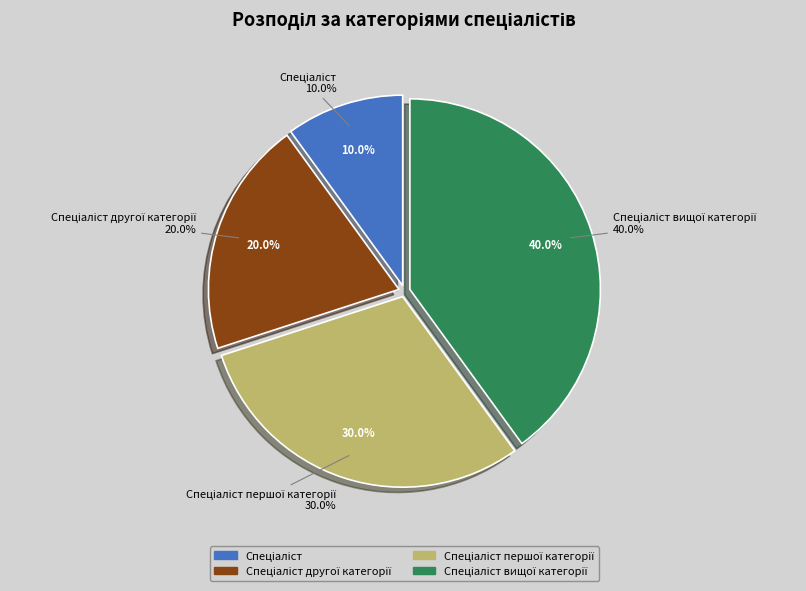

To the nearest percent, what percentage of the pie is Спеціаліст другої категорії?

20%